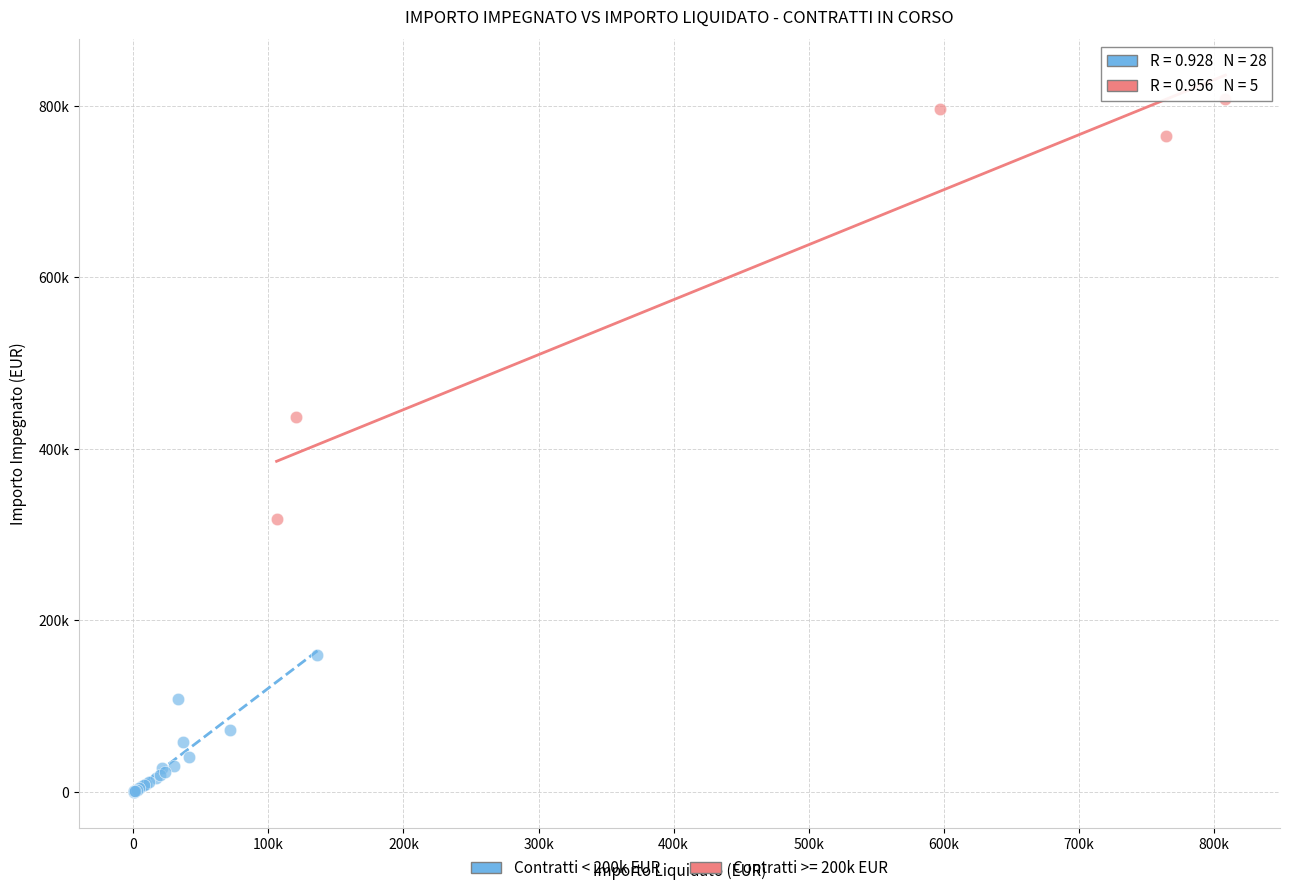

What are all the series names shown in the legend?

Contratti < 200k EUR, Contratti >= 200k EUR